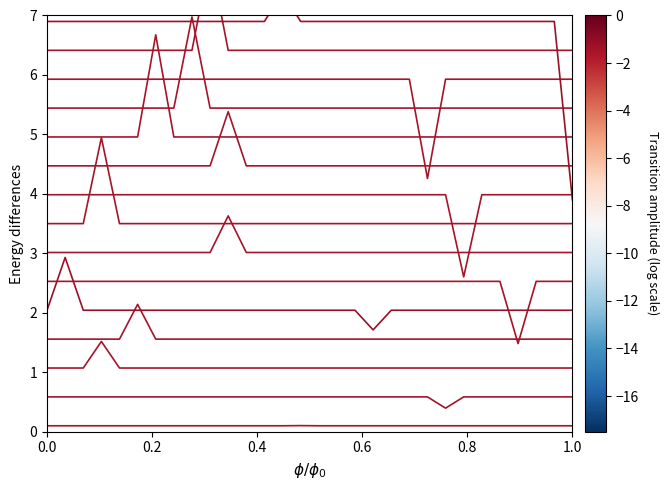

True or false: col_7 has more than 1 points higher than both neighbors.

False